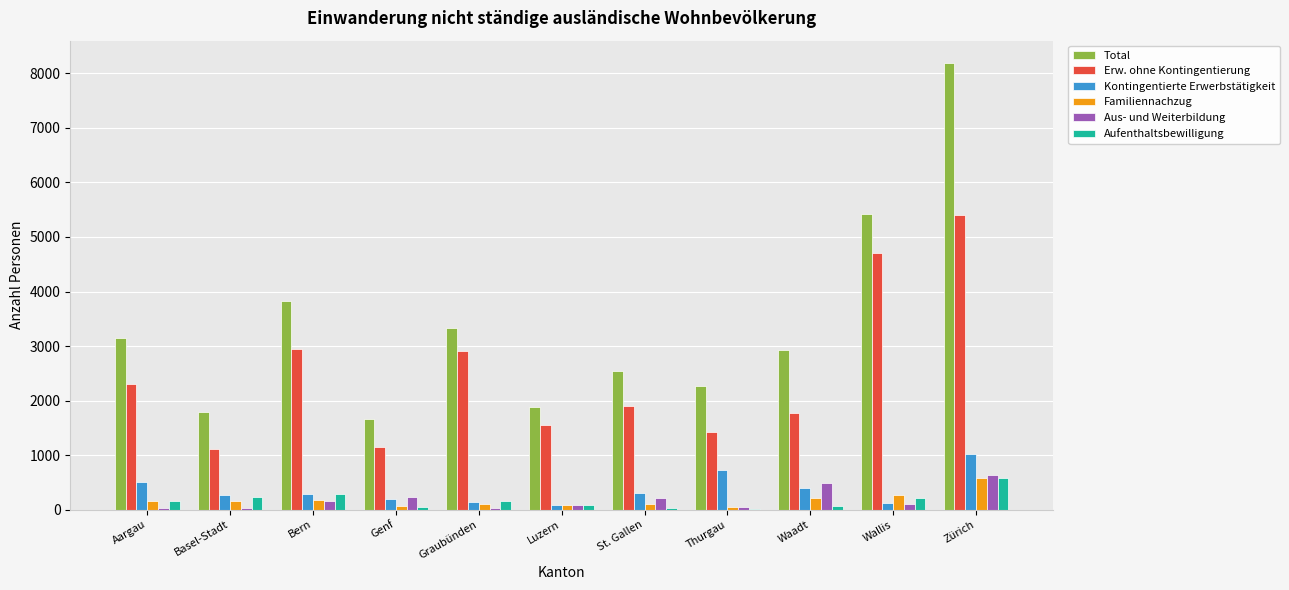

Is the value of Kontingentierte Erwerbstätigkeit at Waadt greater than the value of Aus- und Weiterbildung at Thurgau?

Yes